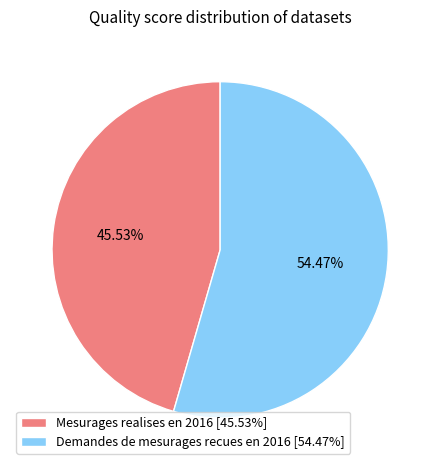

The Mesurages realises en 2016 slice represents 57% of the pie. True or false?

False